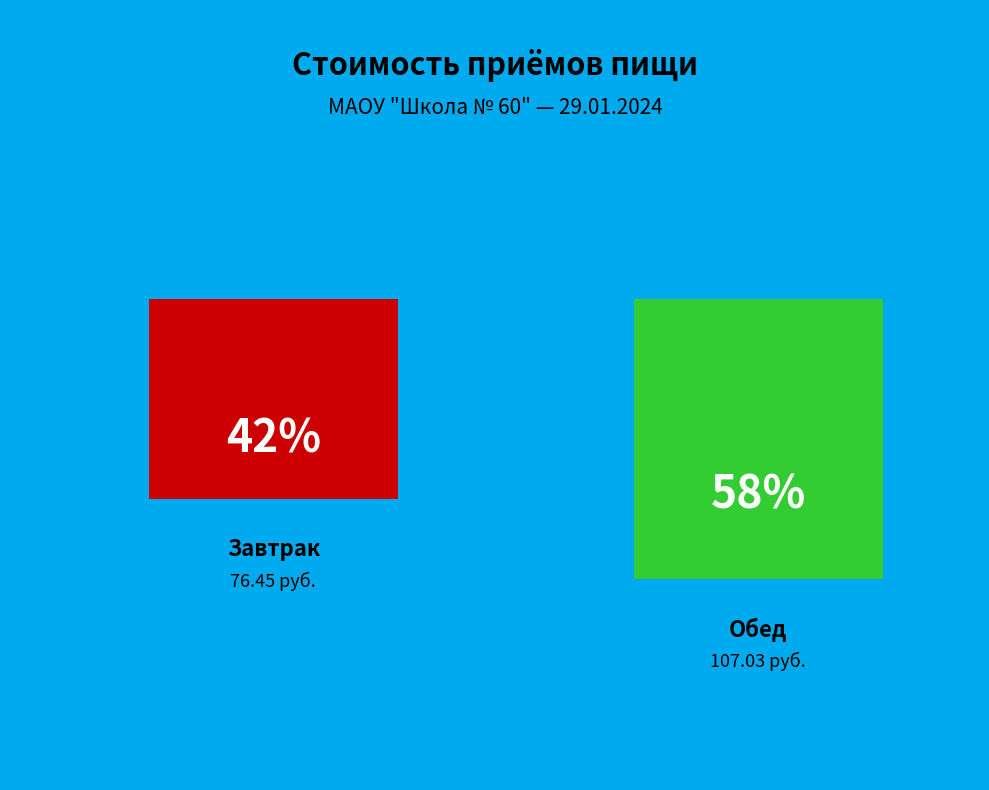

Which category has the biggest portion of the pie?

Обед